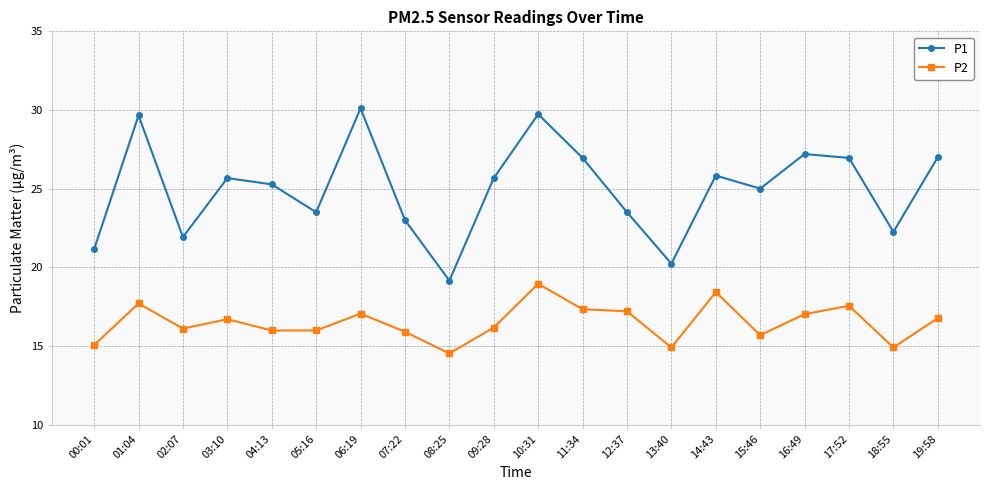

True or false: P1 has more than 1 points higher than both neighbors.

True